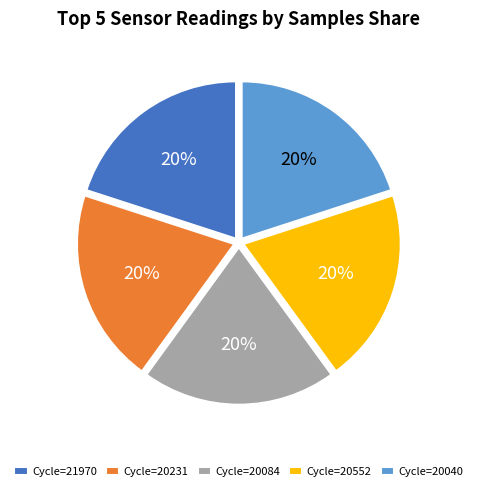

Does any single category account for the majority?

No